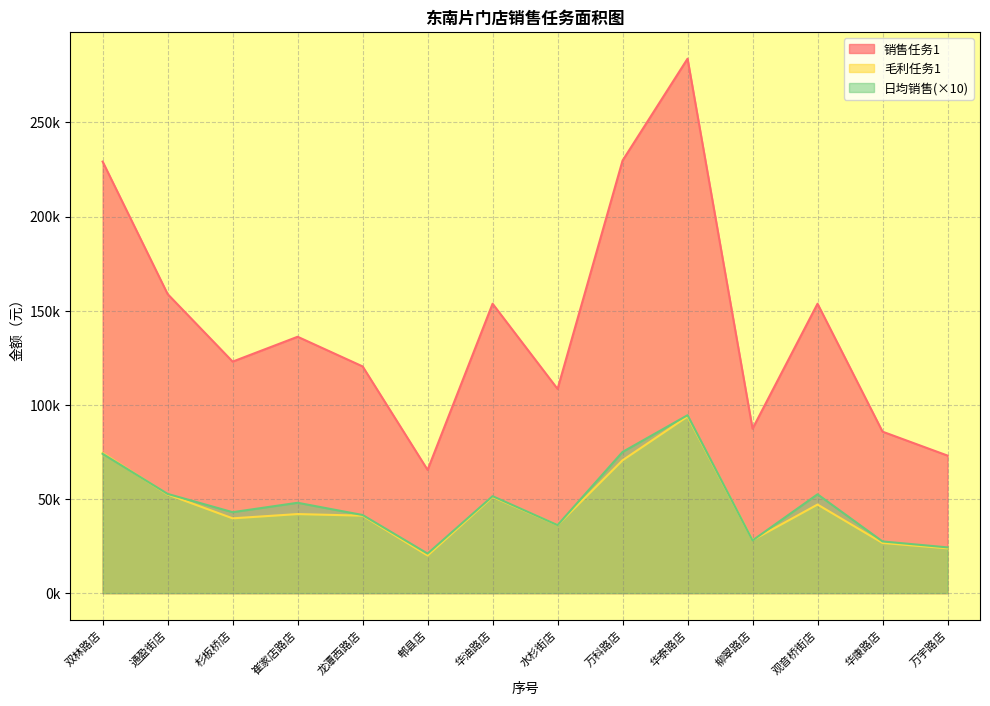

True or false: 日均销售 and 销售任务1 intersect in this chart.

False